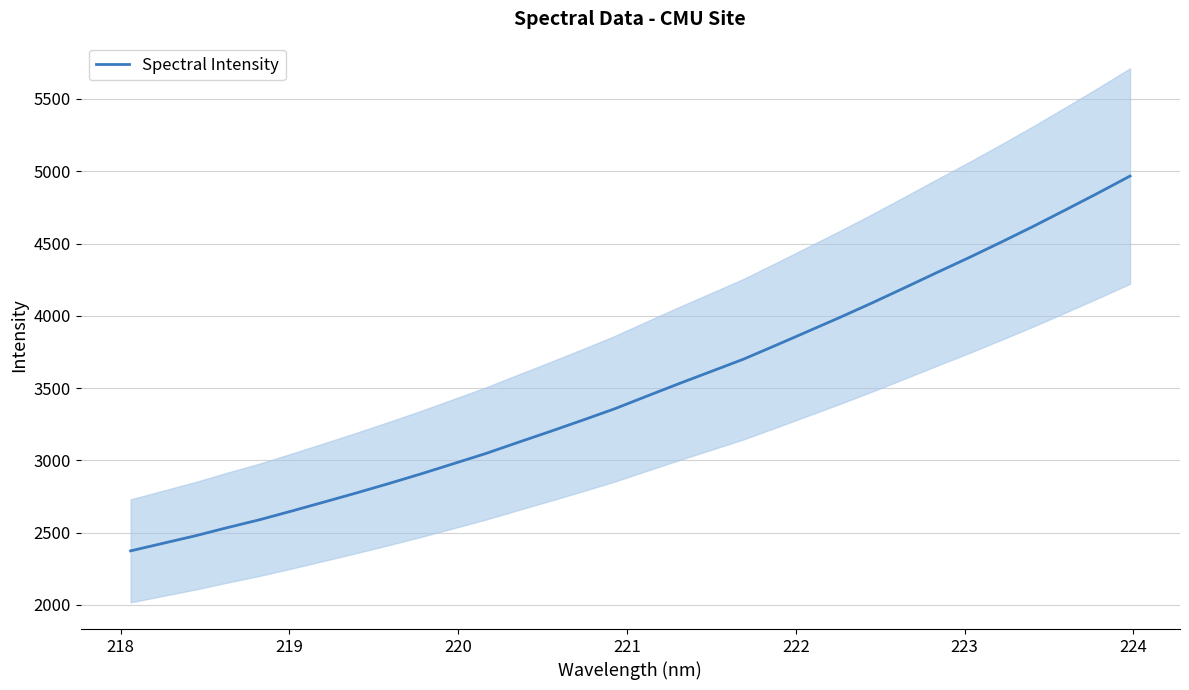

What is the highest value of the Spectral Intensity series?

4966.8